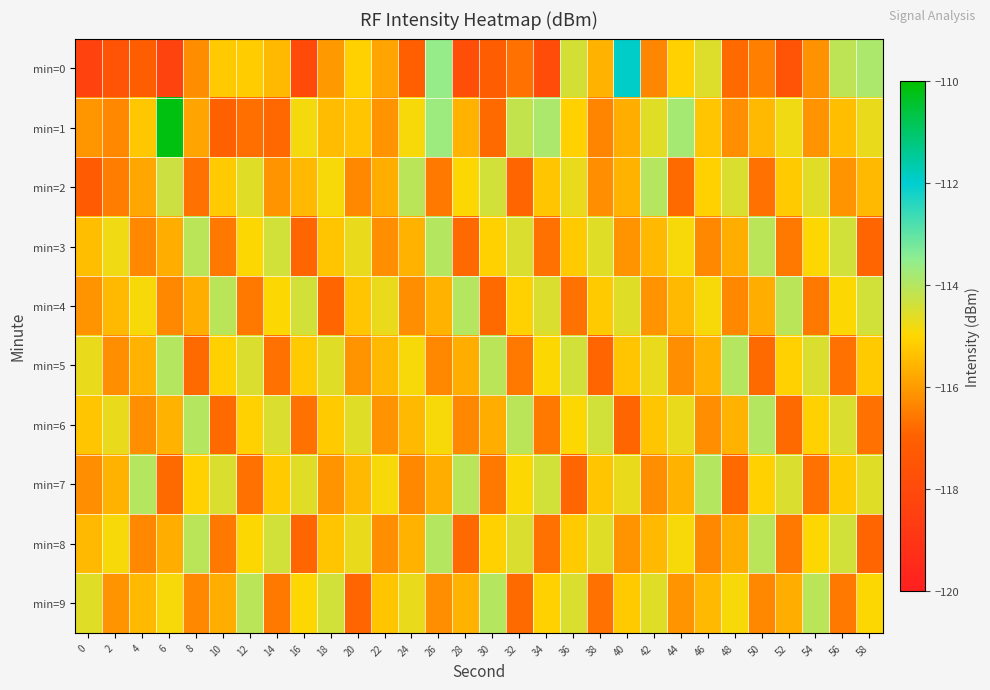

Reading left to right, transcribe all the data shown in this chart.

min=0: 0=-118.4	2=-117.6	4=-117.1	6=-118.3	8=-116.2	10=-115.2	12=-115.2	14=-115.5	16=-118.0	18=-116.0	20=-115.1	22=-115.9	24=-117.0	26=-113.6	28=-117.8	30=-117.1	32=-116.7	34=-117.9	36=-114.4	38=-115.6	40=-111.9	42=-116.4	44=-115.1	46=-114.6	48=-116.8	50=-116.5	52=-117.5	54=-116.2	56=-114.1	58=-113.9
min=1: 0=-116.1	2=-116.3	4=-115.3	6=-110.2	8=-115.8	10=-117.0	12=-116.8	14=-116.9	16=-114.8	18=-115.5	20=-115.3	22=-116.1	24=-114.9	26=-113.7	28=-115.6	30=-116.8	32=-114.2	34=-113.9	36=-115.1	38=-116.4	40=-115.7	42=-114.6	44=-113.8	46=-115.3	48=-116.2	50=-115.5	52=-114.8	54=-116.1	56=-115.4	58=-114.7
min=2: 0=-117.2	2=-116.5	4=-115.8	6=-114.3	8=-116.7	10=-115.2	12=-114.6	14=-116.1	16=-115.5	18=-114.9	20=-116.3	22=-115.7	24=-114.1	26=-116.6	28=-115.0	30=-114.4	32=-116.9	34=-115.3	36=-114.7	38=-116.2	40=-115.6	42=-114.0	44=-116.8	46=-115.1	48=-114.5	50=-116.7	52=-115.2	54=-114.6	56=-116.1	58=-115.5
min=3: 0=-115.4	2=-114.8	4=-116.3	6=-115.7	8=-114.1	10=-116.6	12=-115.0	14=-114.4	16=-116.9	18=-115.3	20=-114.7	22=-116.2	24=-115.6	26=-114.0	28=-116.8	30=-115.1	32=-114.5	34=-116.7	36=-115.2	38=-114.6	40=-116.1	42=-115.5	44=-114.9	46=-116.3	48=-115.7	50=-114.1	52=-116.6	54=-115.0	56=-114.4	58=-116.9
min=4: 0=-116.1	2=-115.5	4=-114.9	6=-116.3	8=-115.7	10=-114.1	12=-116.6	14=-115.0	16=-114.4	18=-116.9	20=-115.3	22=-114.7	24=-116.2	26=-115.6	28=-114.0	30=-116.8	32=-115.1	34=-114.5	36=-116.7	38=-115.2	40=-114.6	42=-116.1	44=-115.5	46=-114.9	48=-116.3	50=-115.7	52=-114.1	54=-116.6	56=-115.0	58=-114.4
min=5: 0=-114.7	2=-116.2	4=-115.6	6=-114.0	8=-116.8	10=-115.1	12=-114.5	14=-116.7	16=-115.2	18=-114.6	20=-116.1	22=-115.5	24=-114.9	26=-116.3	28=-115.7	30=-114.1	32=-116.6	34=-115.0	36=-114.4	38=-116.9	40=-115.3	42=-114.7	44=-116.2	46=-115.6	48=-114.0	50=-116.8	52=-115.1	54=-114.5	56=-116.7	58=-115.2
min=6: 0=-115.3	2=-114.7	4=-116.2	6=-115.6	8=-114.0	10=-116.8	12=-115.1	14=-114.5	16=-116.7	18=-115.2	20=-114.6	22=-116.1	24=-115.5	26=-114.9	28=-116.3	30=-115.7	32=-114.1	34=-116.6	36=-115.0	38=-114.4	40=-116.9	42=-115.3	44=-114.7	46=-116.2	48=-115.6	50=-114.0	52=-116.8	54=-115.1	56=-114.5	58=-116.7
min=7: 0=-116.2	2=-115.6	4=-114.0	6=-116.8	8=-115.1	10=-114.5	12=-116.7	14=-115.2	16=-114.6	18=-116.1	20=-115.5	22=-114.9	24=-116.3	26=-115.7	28=-114.1	30=-116.6	32=-115.0	34=-114.4	36=-116.9	38=-115.3	40=-114.7	42=-116.2	44=-115.6	46=-114.0	48=-116.8	50=-115.1	52=-114.5	54=-116.7	56=-115.2	58=-114.6
min=8: 0=-115.5	2=-114.9	4=-116.3	6=-115.7	8=-114.1	10=-116.6	12=-115.0	14=-114.4	16=-116.9	18=-115.3	20=-114.7	22=-116.2	24=-115.6	26=-114.0	28=-116.8	30=-115.1	32=-114.5	34=-116.7	36=-115.2	38=-114.6	40=-116.1	42=-115.5	44=-114.9	46=-116.3	48=-115.7	50=-114.1	52=-116.6	54=-115.0	56=-114.4	58=-116.9
min=9: 0=-114.6	2=-116.1	4=-115.5	6=-114.9	8=-116.3	10=-115.7	12=-114.1	14=-116.6	16=-115.0	18=-114.4	20=-116.9	22=-115.3	24=-114.7	26=-116.2	28=-115.6	30=-114.0	32=-116.8	34=-115.1	36=-114.5	38=-116.7	40=-115.2	42=-114.6	44=-116.1	46=-115.5	48=-114.9	50=-116.3	52=-115.7	54=-114.1	56=-116.6	58=-115.0